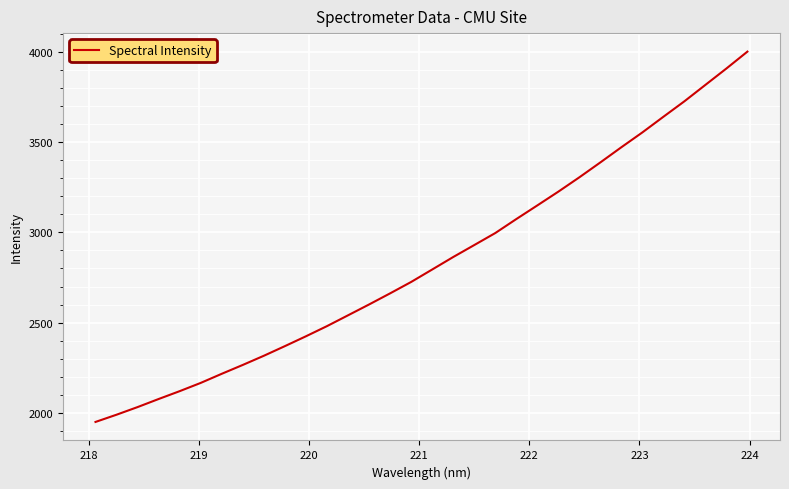

What is the average value?

2837.0